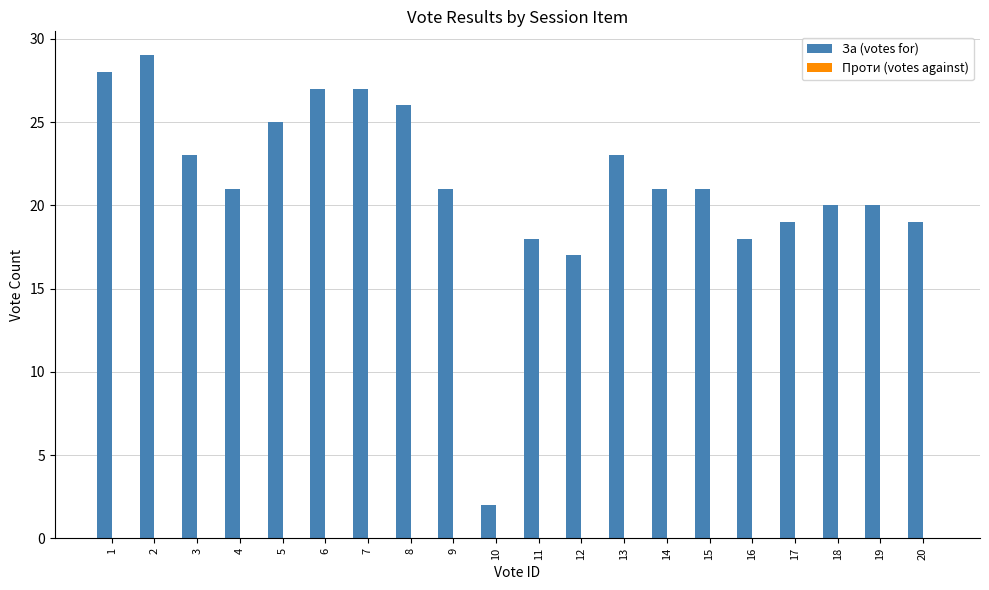

At which label is the value closest to 15?

12